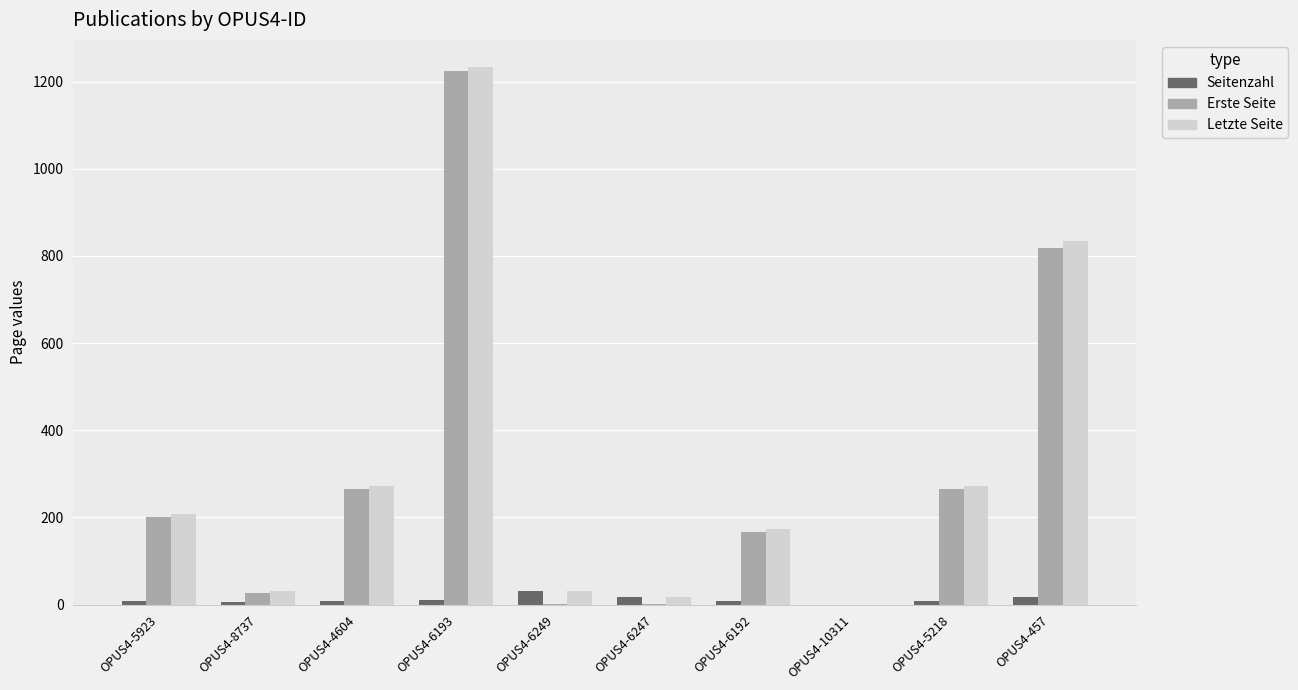

Where is Letzte Seite nearest to the value 617?

OPUS4-457